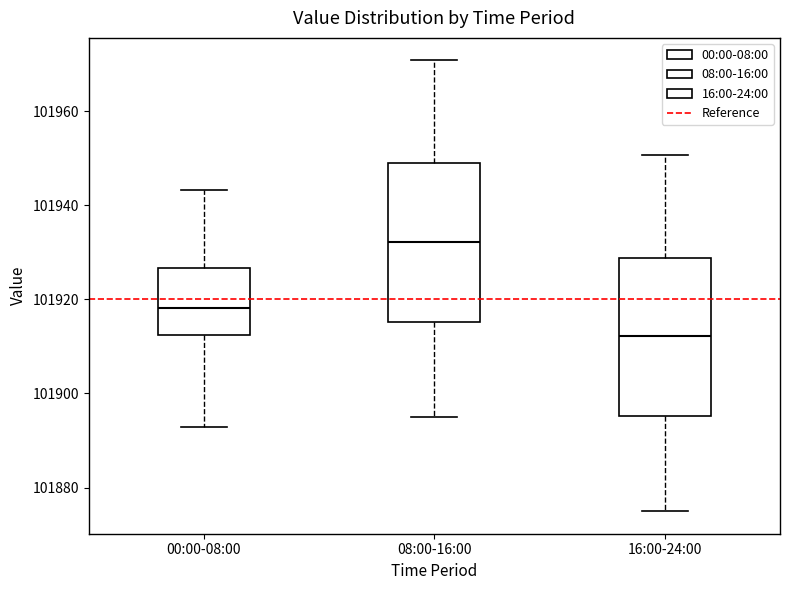

Which box has the highest median line?

08:00-16:00